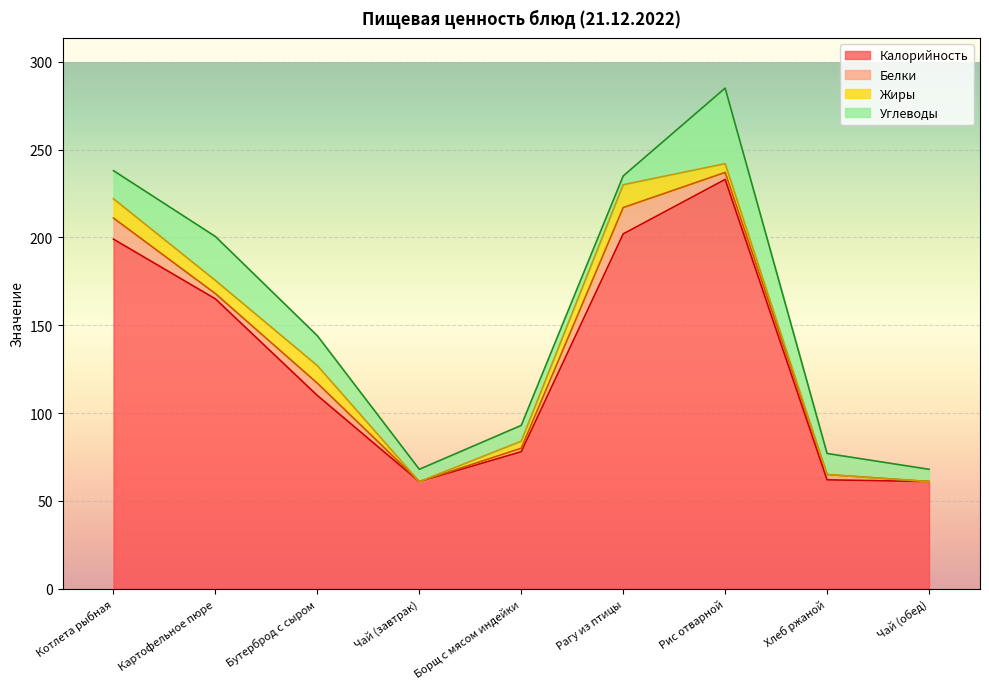

Which series has the largest total across all categories?

Калорийность